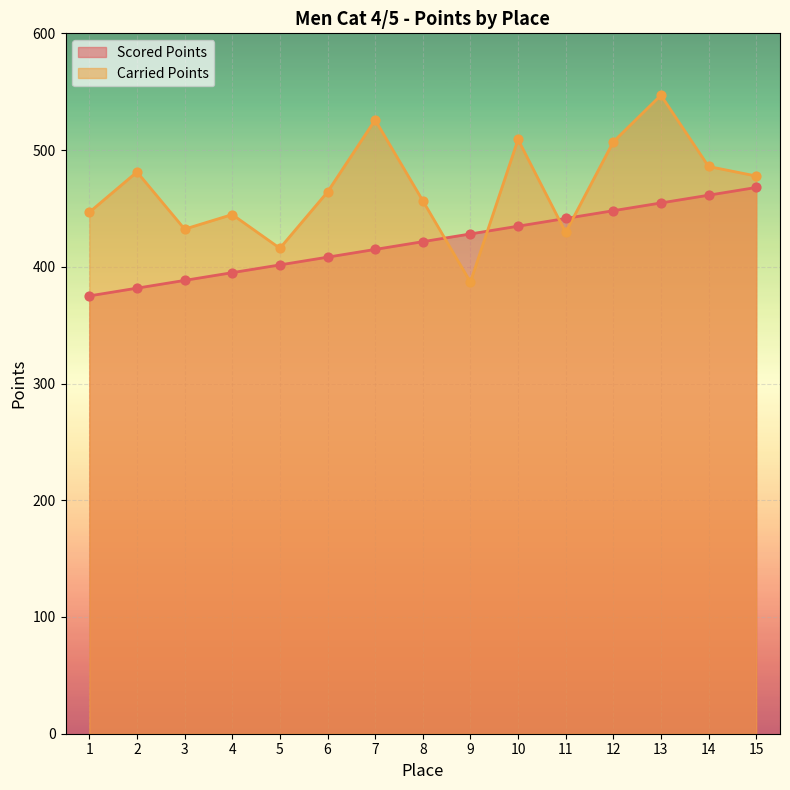

At which category is the sum across all series the highest?

13